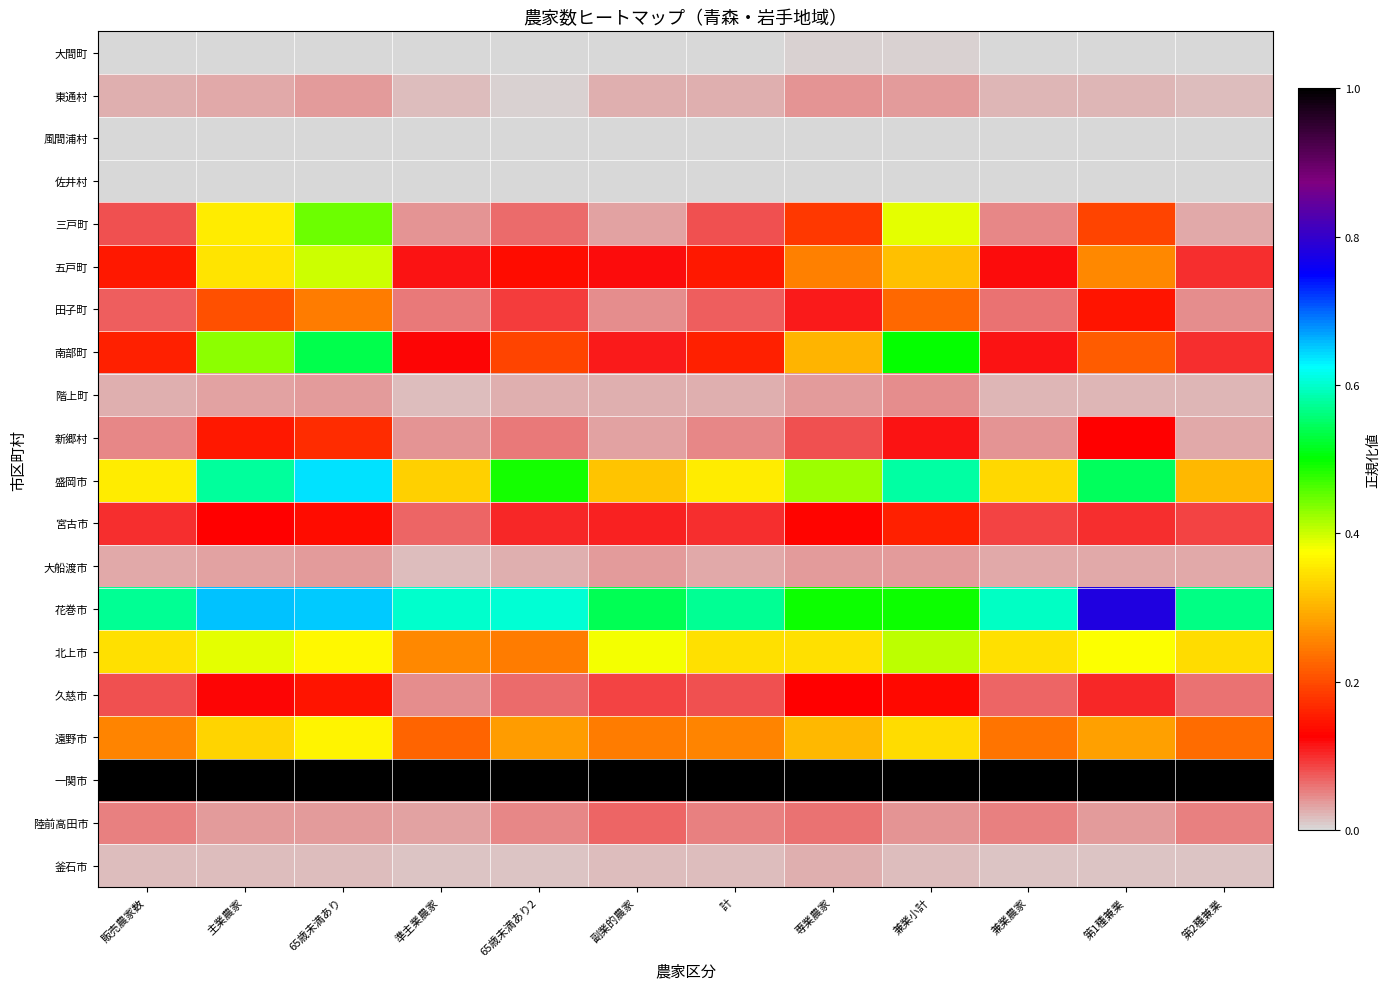

Reading right to left, transcribe all the data shown in this chart.

大間町: 第2種兼業=0.0	第1種兼業=0.0	兼業農家=0.0	兼業小計=0.0	専業農家=0.0	計=0.0	副業的農家=0.0	65歳未満あり2=0.0	準主業農家=0.0	65歳未満あり=0.0	主業農家=0.0	販売農家数=0.0
東通村: 第2種兼業=0.0	第1種兼業=0.0	兼業農家=0.0	兼業小計=0.0	専業農家=0.0	計=0.0	副業的農家=0.0	65歳未満あり2=0.0	準主業農家=0.0	65歳未満あり=0.0	主業農家=0.0	販売農家数=0.0
風間浦村: 第2種兼業=0.0	第1種兼業=0.0	兼業農家=0.0	兼業小計=0.0	専業農家=0.0	計=0.0	副業的農家=0.0	65歳未満あり2=0.0	準主業農家=0.0	65歳未満あり=0.0	主業農家=0.0	販売農家数=0.0
佐井村: 第2種兼業=0.0	第1種兼業=0.0	兼業農家=0.0	兼業小計=0.0	専業農家=0.0	計=0.0	副業的農家=0.0	65歳未満あり2=0.0	準主業農家=0.0	65歳未満あり=0.0	主業農家=0.0	販売農家数=0.0
三戸町: 第2種兼業=0.0	第1種兼業=0.2	兼業農家=0.1	兼業小計=0.4	専業農家=0.2	計=0.1	副業的農家=0.0	65歳未満あり2=0.1	準主業農家=0.0	65歳未満あり=0.4	主業農家=0.4	販売農家数=0.1
五戸町: 第2種兼業=0.1	第1種兼業=0.3	兼業農家=0.1	兼業小計=0.3	専業農家=0.3	計=0.1	副業的農家=0.1	65歳未満あり2=0.1	準主業農家=0.1	65歳未満あり=0.4	主業農家=0.3	販売農家数=0.1
田子町: 第2種兼業=0.0	第1種兼業=0.1	兼業農家=0.1	兼業小計=0.2	専業農家=0.1	計=0.1	副業的農家=0.0	65歳未満あり2=0.1	準主業農家=0.1	65歳未満あり=0.2	主業農家=0.2	販売農家数=0.1
南部町: 第2種兼業=0.1	第1種兼業=0.2	兼業農家=0.1	兼業小計=0.5	専業農家=0.3	計=0.2	副業的農家=0.1	65歳未満あり2=0.2	準主業農家=0.1	65歳未満あり=0.5	主業農家=0.4	販売農家数=0.2
階上町: 第2種兼業=0.0	第1種兼業=0.0	兼業農家=0.0	兼業小計=0.0	専業農家=0.0	計=0.0	副業的農家=0.0	65歳未満あり2=0.0	準主業農家=0.0	65歳未満あり=0.0	主業農家=0.0	販売農家数=0.0
新郷村: 第2種兼業=0.0	第1種兼業=0.1	兼業農家=0.0	兼業小計=0.1	専業農家=0.1	計=0.1	副業的農家=0.0	65歳未満あり2=0.1	準主業農家=0.0	65歳未満あり=0.2	主業農家=0.1	販売農家数=0.1
盛岡市: 第2種兼業=0.3	第1種兼業=0.5	兼業農家=0.3	兼業小計=0.6	専業農家=0.4	計=0.4	副業的農家=0.3	65歳未満あり2=0.5	準主業農家=0.3	65歳未満あり=0.6	主業農家=0.6	販売農家数=0.4
宮古市: 第2種兼業=0.1	第1種兼業=0.1	兼業農家=0.1	兼業小計=0.2	専業農家=0.1	計=0.1	副業的農家=0.1	65歳未満あり2=0.1	準主業農家=0.1	65歳未満あり=0.1	主業農家=0.1	販売農家数=0.1
大船渡市: 第2種兼業=0.0	第1種兼業=0.0	兼業農家=0.0	兼業小計=0.0	専業農家=0.0	計=0.0	副業的農家=0.0	65歳未満あり2=0.0	準主業農家=0.0	65歳未満あり=0.0	主業農家=0.0	販売農家数=0.0
花巻市: 第2種兼業=0.6	第1種兼業=0.8	兼業農家=0.6	兼業小計=0.5	専業農家=0.5	計=0.6	副業的農家=0.5	65歳未満あり2=0.6	準主業農家=0.6	65歳未満あり=0.7	主業農家=0.7	販売農家数=0.6
北上市: 第2種兼業=0.3	第1種兼業=0.4	兼業農家=0.3	兼業小計=0.4	専業農家=0.3	計=0.3	副業的農家=0.4	65歳未満あり2=0.2	準主業農家=0.3	65歳未満あり=0.4	主業農家=0.4	販売農家数=0.3
久慈市: 第2種兼業=0.1	第1種兼業=0.1	兼業農家=0.1	兼業小計=0.1	専業農家=0.1	計=0.1	副業的農家=0.1	65歳未満あり2=0.1	準主業農家=0.0	65歳未満あり=0.1	主業農家=0.1	販売農家数=0.1
遠野市: 第2種兼業=0.2	第1種兼業=0.3	兼業農家=0.2	兼業小計=0.3	専業農家=0.3	計=0.3	副業的農家=0.2	65歳未満あり2=0.3	準主業農家=0.2	65歳未満あり=0.4	主業農家=0.3	販売農家数=0.3
一関市: 第2種兼業=1.0	第1種兼業=1.0	兼業農家=1.0	兼業小計=1.0	専業農家=1.0	計=1.0	副業的農家=1.0	65歳未満あり2=1.0	準主業農家=1.0	65歳未満あり=1.0	主業農家=1.0	販売農家数=1.0
陸前高田市: 第2種兼業=0.1	第1種兼業=0.0	兼業農家=0.1	兼業小計=0.0	専業農家=0.1	計=0.1	副業的農家=0.1	65歳未満あり2=0.1	準主業農家=0.0	65歳未満あり=0.0	主業農家=0.0	販売農家数=0.1
釜石市: 第2種兼業=0.0	第1種兼業=0.0	兼業農家=0.0	兼業小計=0.0	専業農家=0.0	計=0.0	副業的農家=0.0	65歳未満あり2=0.0	準主業農家=0.0	65歳未満あり=0.0	主業農家=0.0	販売農家数=0.0